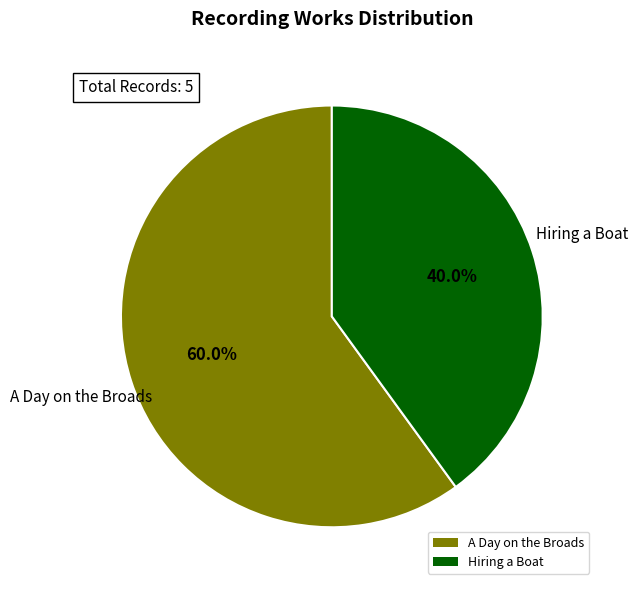

Combined, do A Day on the Broads and Hiring a Boat account for over 50%?

Yes